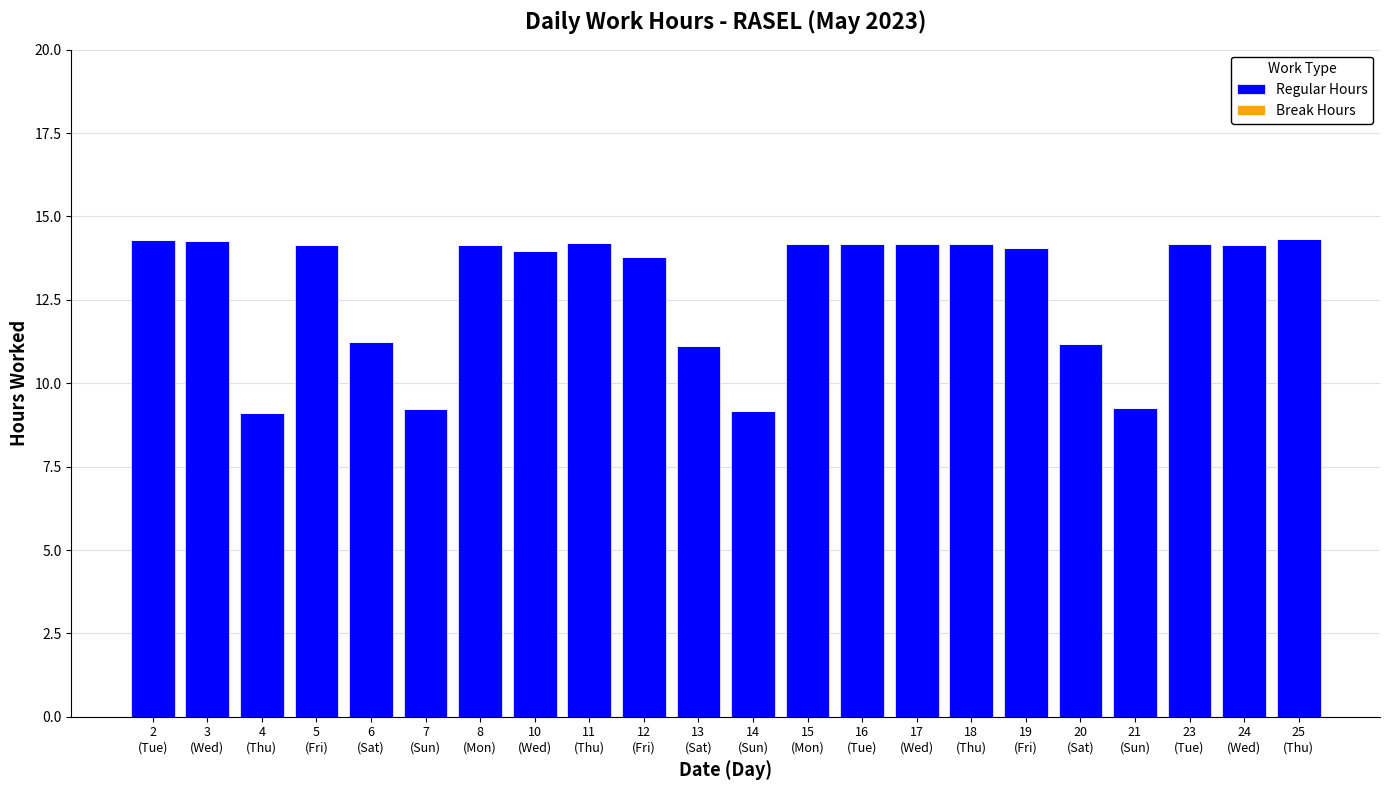

What is the difference between the second highest and second lowest values?

5.1